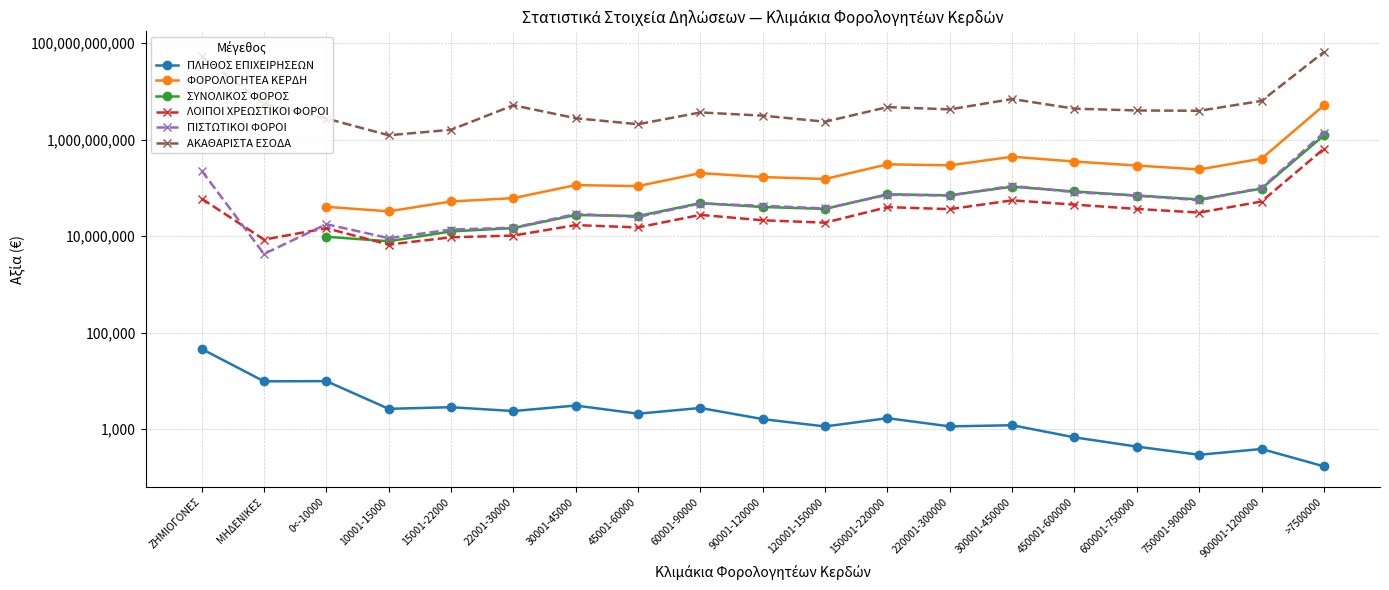

What is the value of the ΠΙΣΤΩΤΙΚΟΙ ΦΟΡΟΙ point at the 7th from the left?

28863298.0